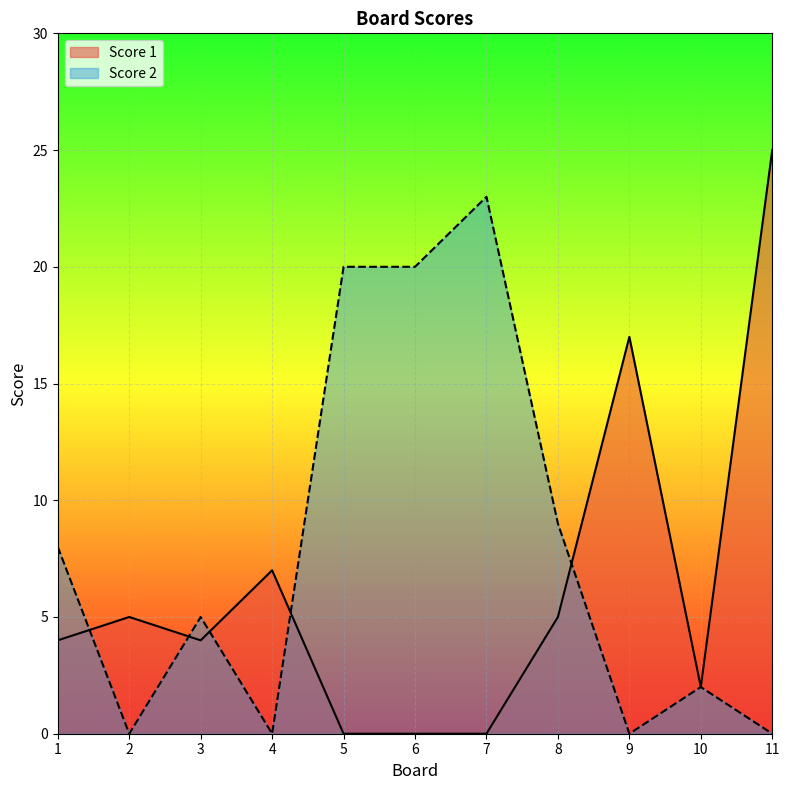

Rank the series by their maximum value, from lowest to highest.

Score 2, Score 1